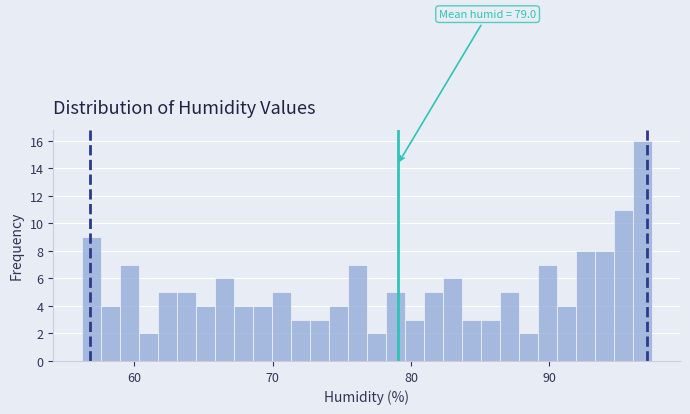

Around what value on the x-axis is the tallest bar? Give the approximate position of its centre, as read against the axis.

97